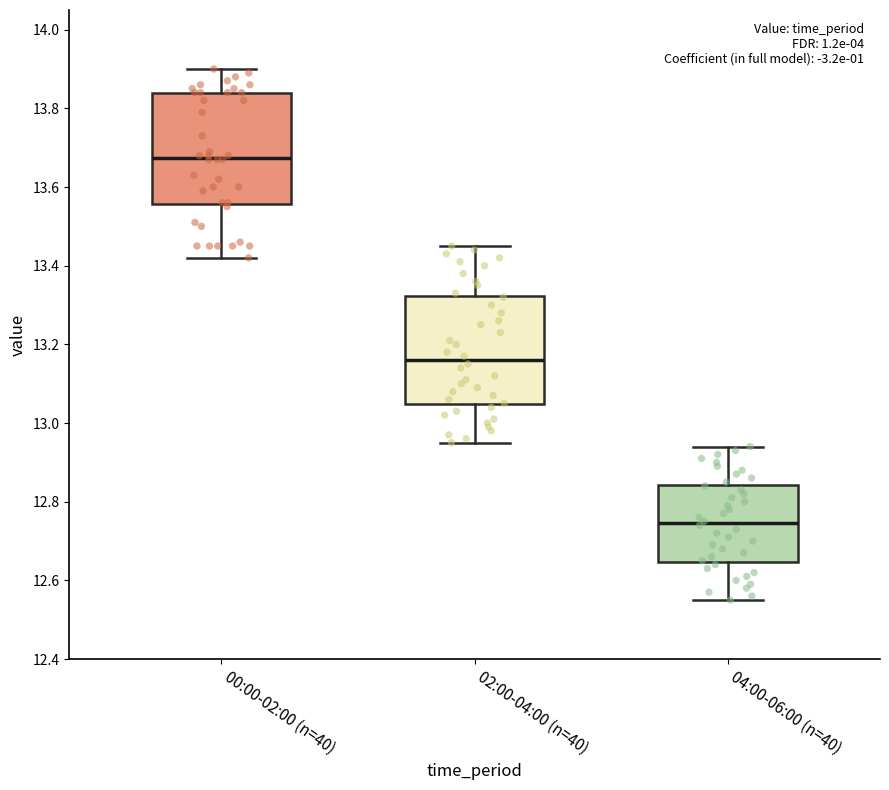

Where does the lower whisker of the box for 02:00-04:00 (n=40) end on the y-axis? The values are not printed on the chart, so give them approximately, as read against the axis.

12.96